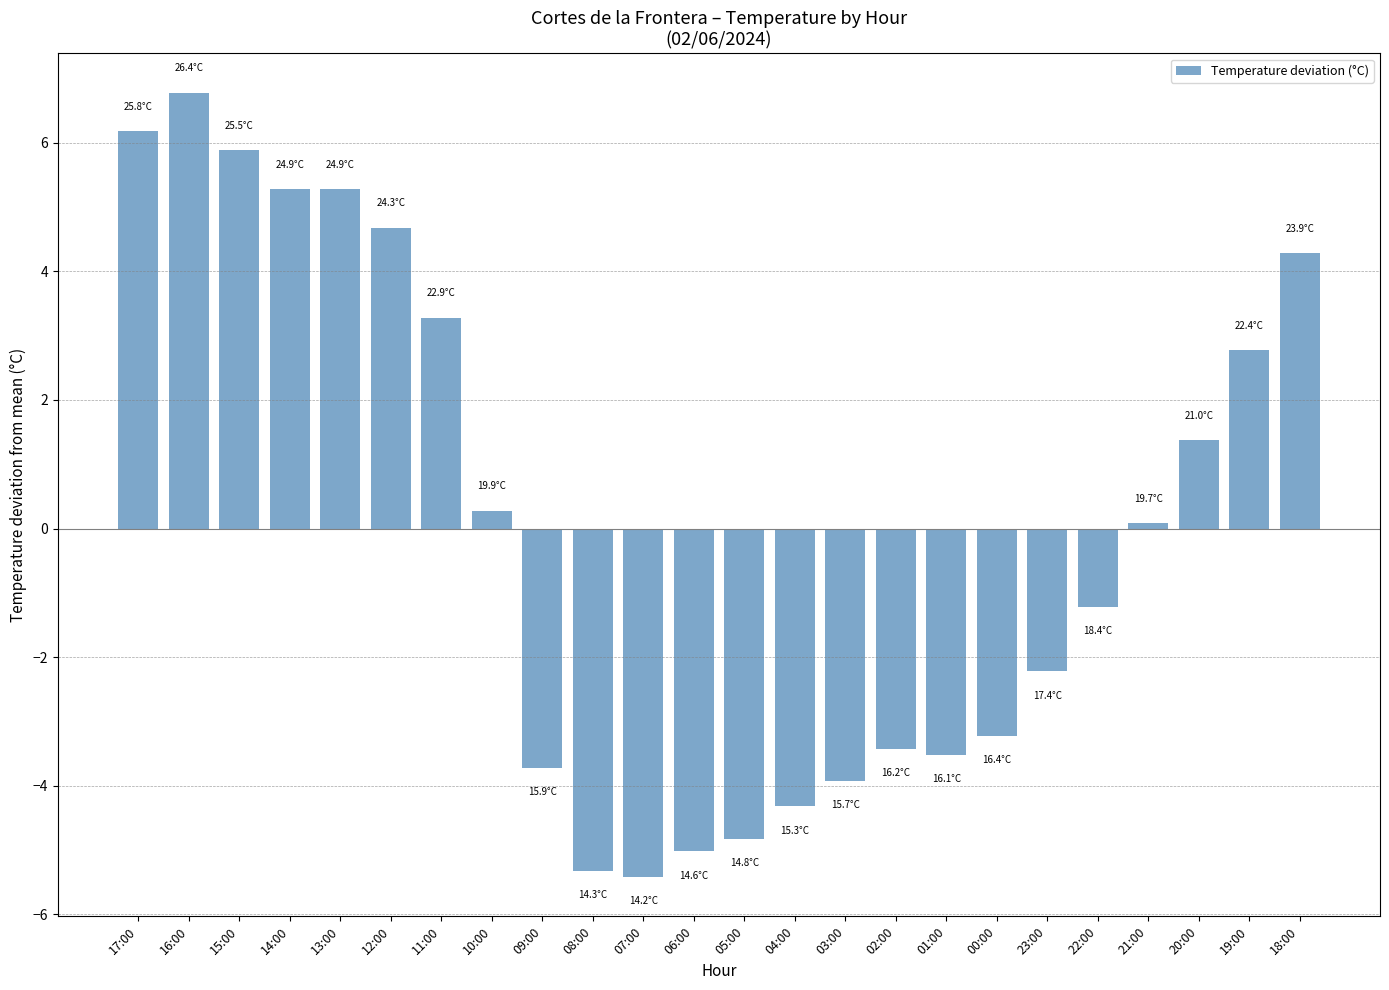

How many distinct data groups are displayed?

1